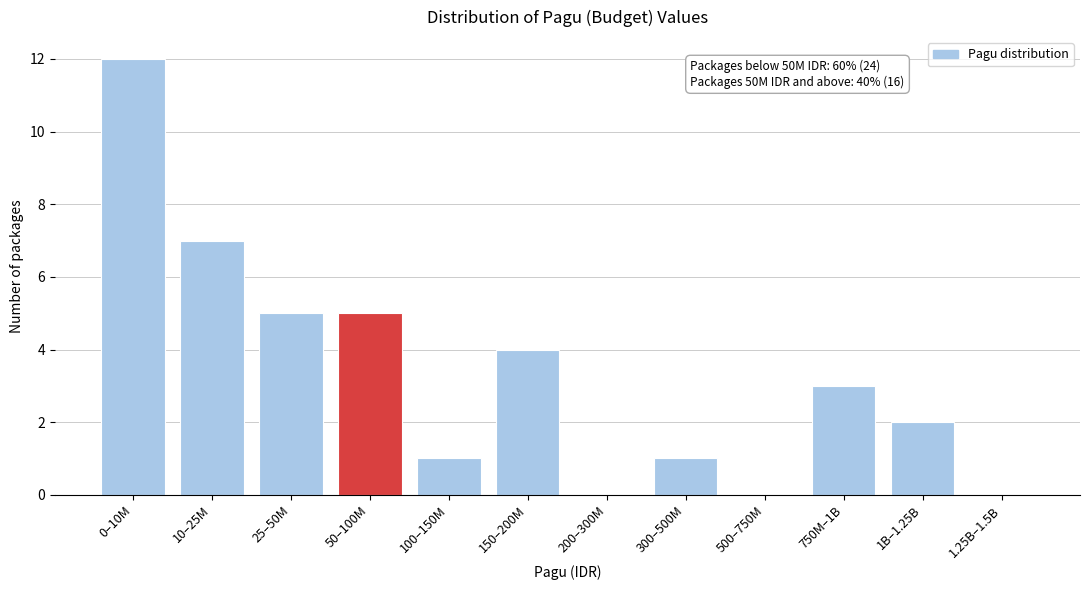

Reading left to right, what are all the values shown in this chart?

0–10M=12	10–25M=7	25–50M=5	50–100M=5	100–150M=1	150–200M=4	200–300M=0	300–500M=1	500–750M=0	750M–1B=3	1B–1.25B=2	1.25B–1.5B=0